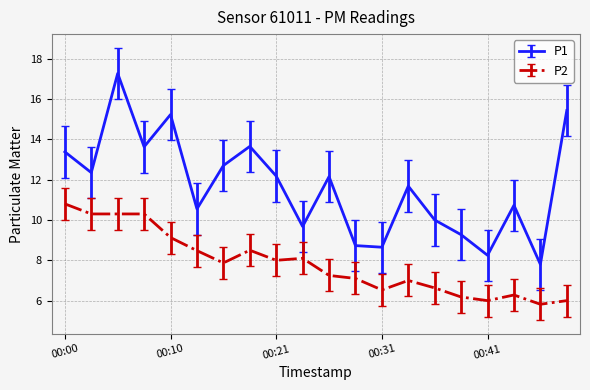

What is the difference between the second highest and second lowest values in the P2 series?

4.3